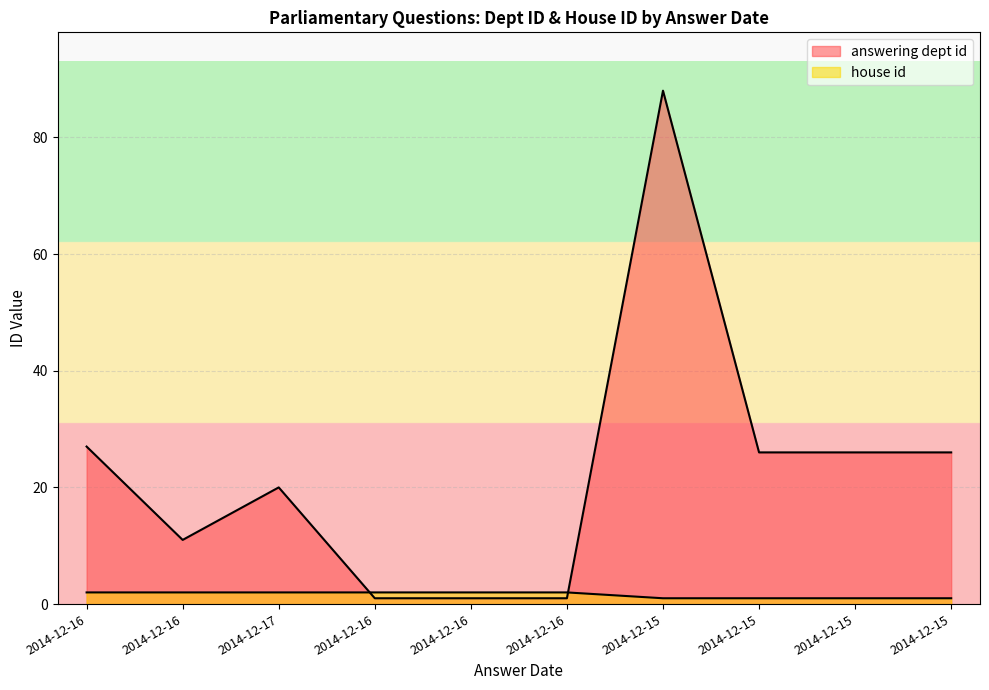

At 2014-12-16, list the series in order from smallest to largest.

house id, answering dept id